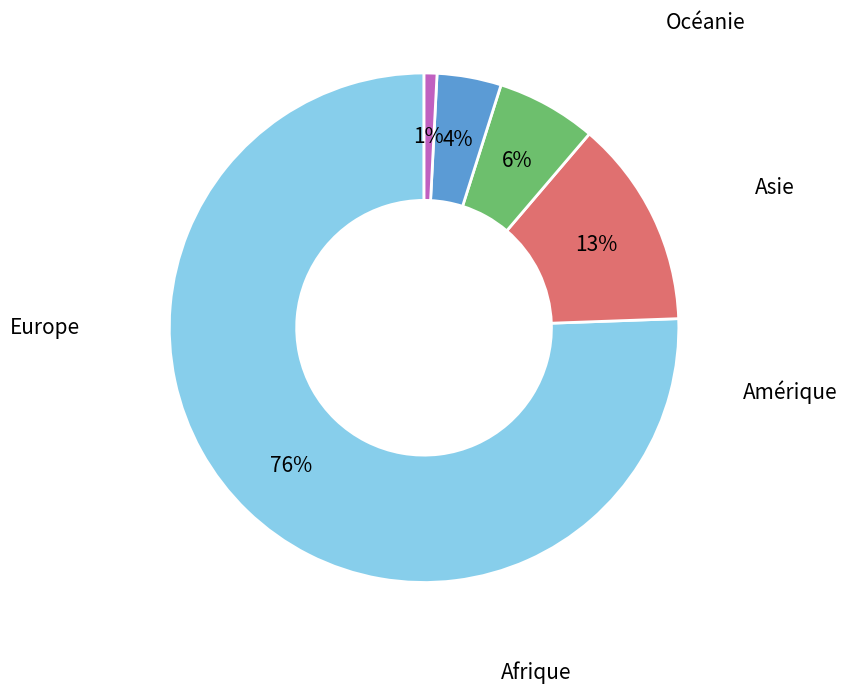

To the nearest percent, what is the difference between the largest and smallest slice percentages?

75%